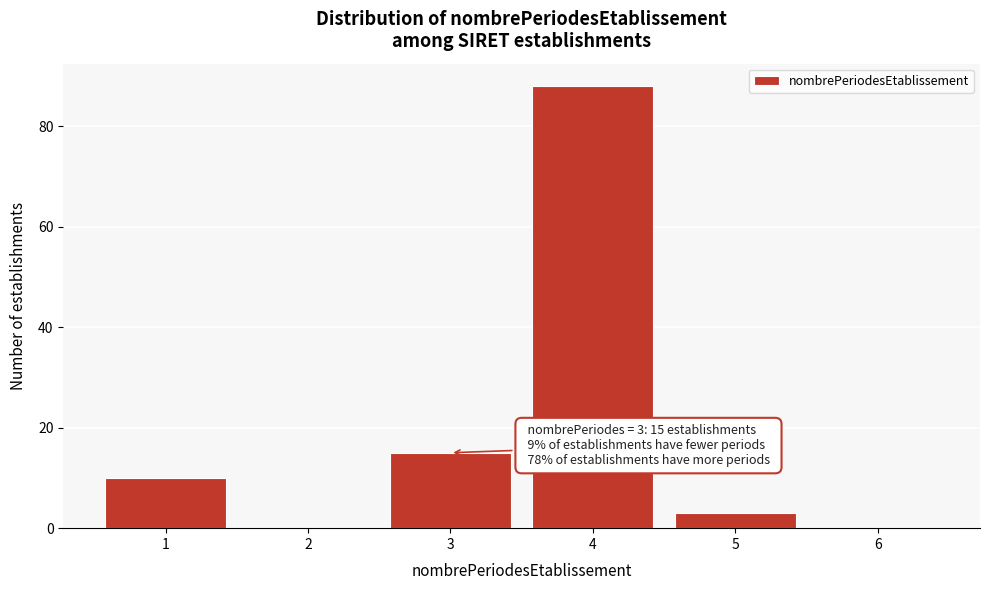

Reading right to left, transcribe all the data shown in this chart.

6=0	5=3	4=88	3=15	2=0	1=10